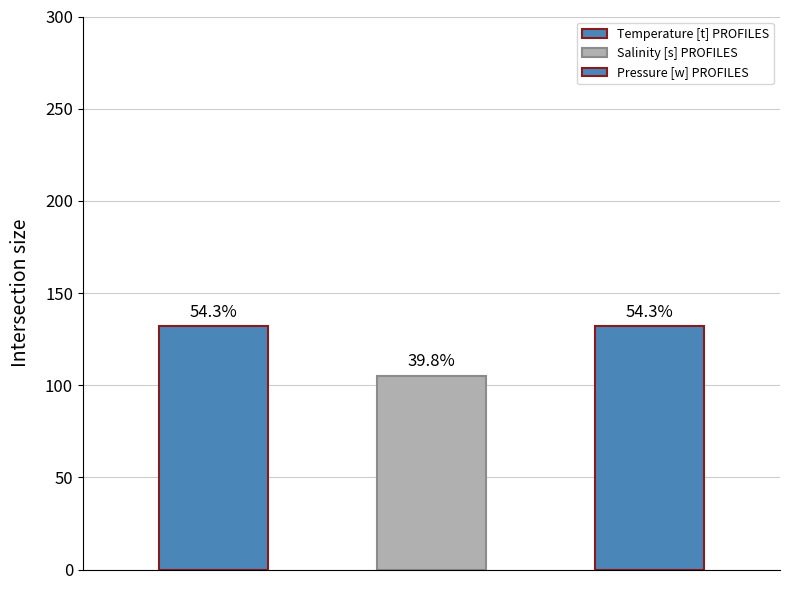

What position from the left is Temperature [t] PROFILES?

1